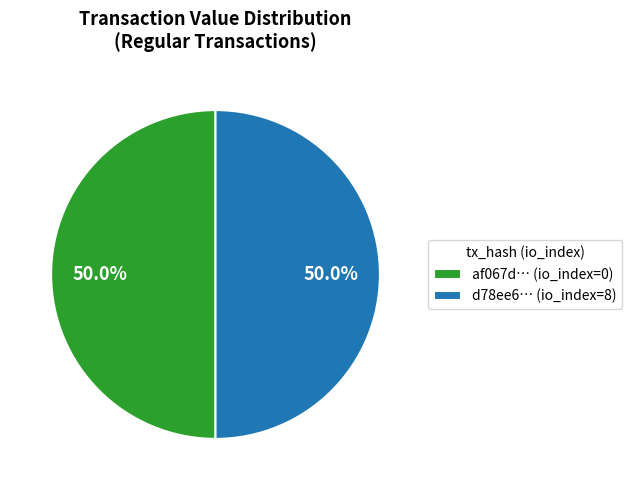

What is the ratio of the value at d78ee6… (io_index=8) to the value at af067d… (io_index=0)?

1.0